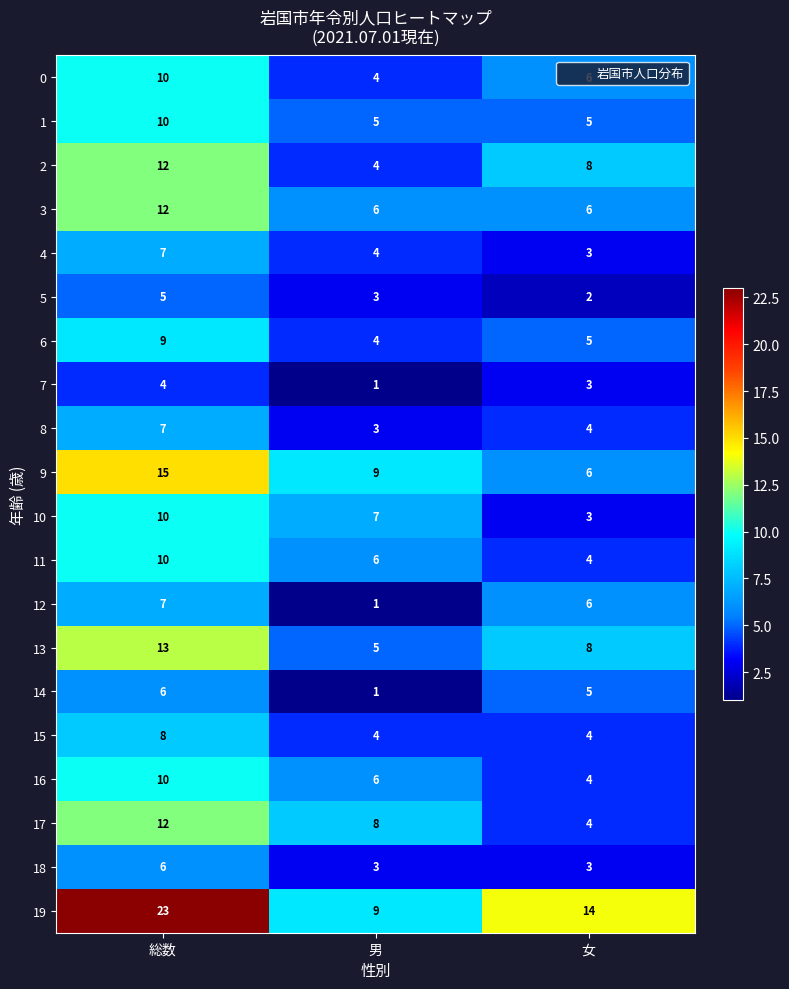

Which label corresponds to the smallest value in the chart?

男